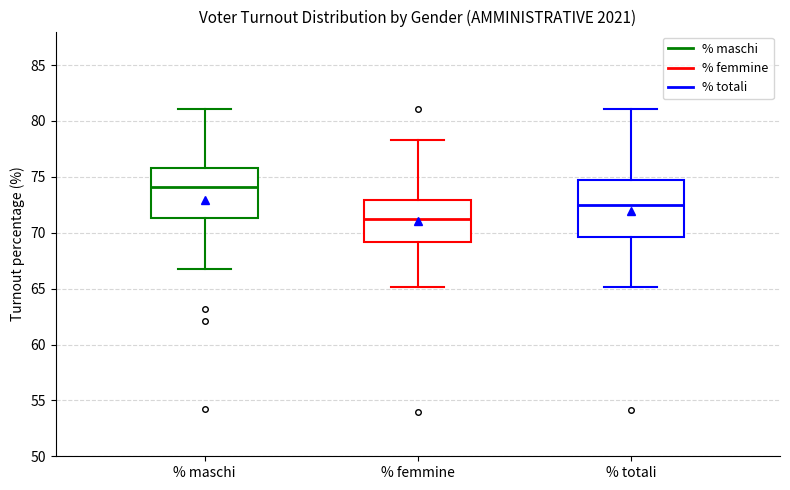

Reading left to right, read every box against the y-axis: the position of its median line, the range the box covers, and the ends of its whiskers. The values are not printed on the chart, so give them approximately, as read against the axis.

% maschi: median 74.0, box 71.5 to 76.0, whiskers 67.0 to 81.0
% femmine: median 71.0, box 69.0 to 73.0, whiskers 65.0 to 78.5
% totali: median 72.5, box 69.5 to 74.5, whiskers 65.0 to 81.0